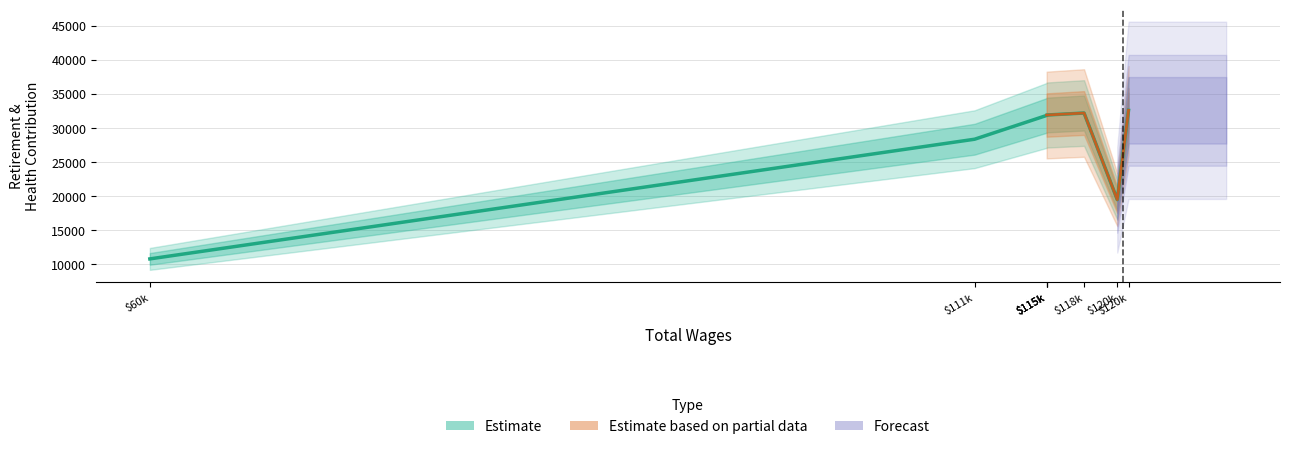

How many data points are less than 31871?

4